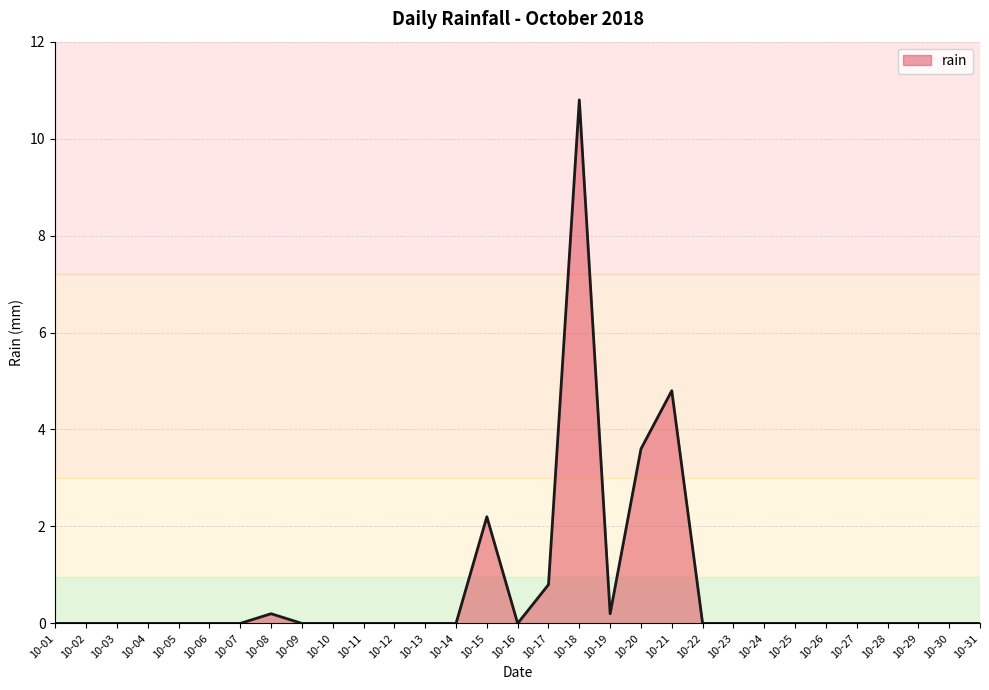

The value at 10-10 is 0.0. True or false?

True